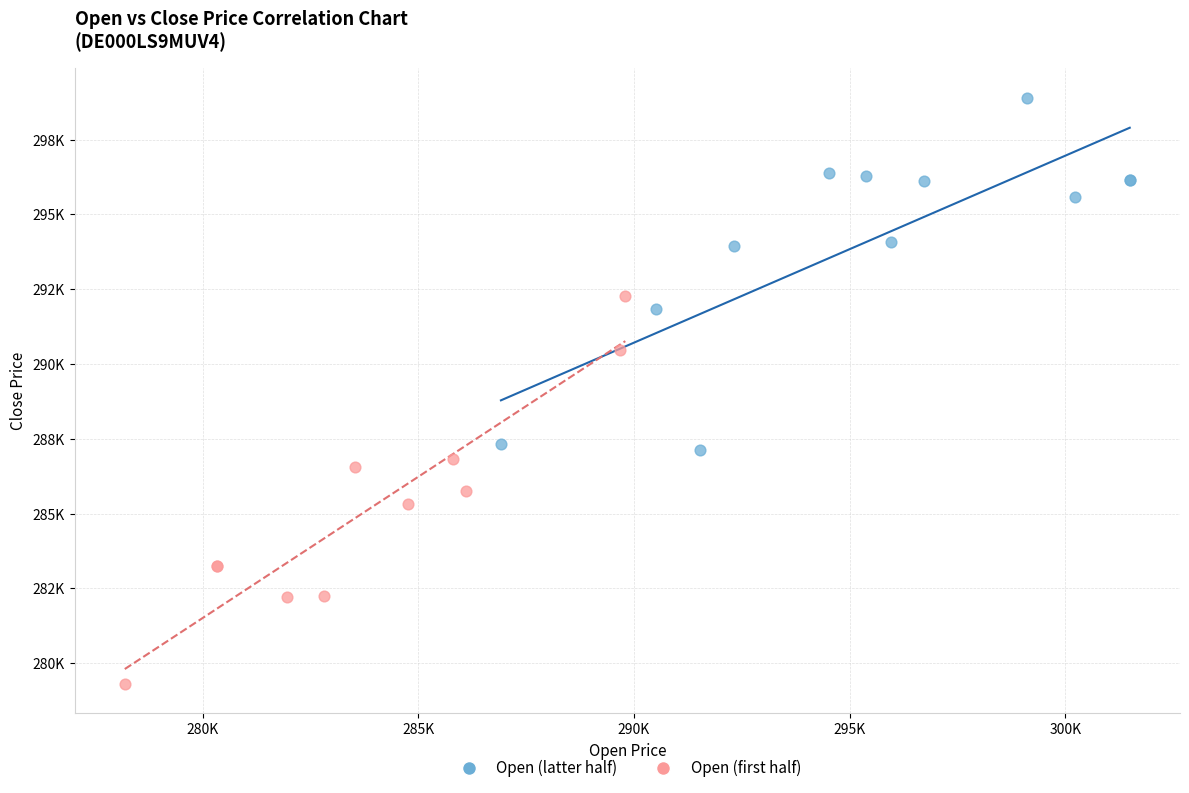

What are all the series names shown in the legend?

Open (latter half), Open (first half)